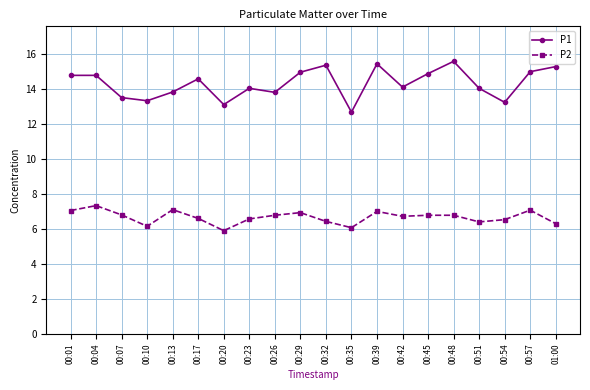

True or false: P1 and P2 cross at least once.

False